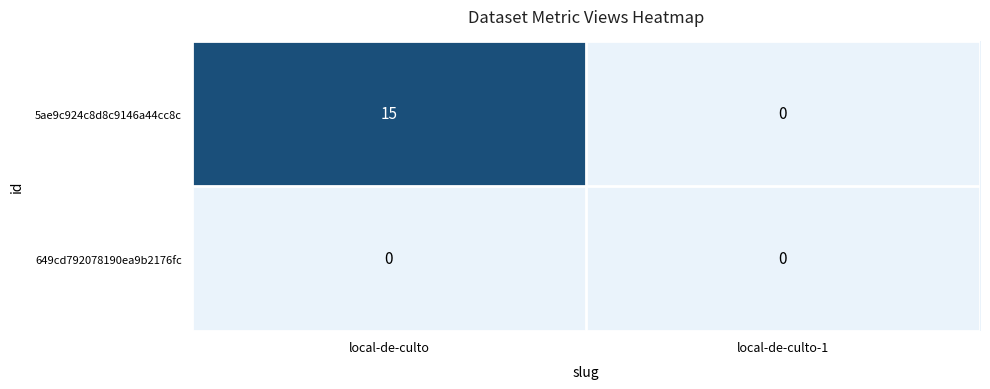

What is the total value across all series at local-de-culto?

15